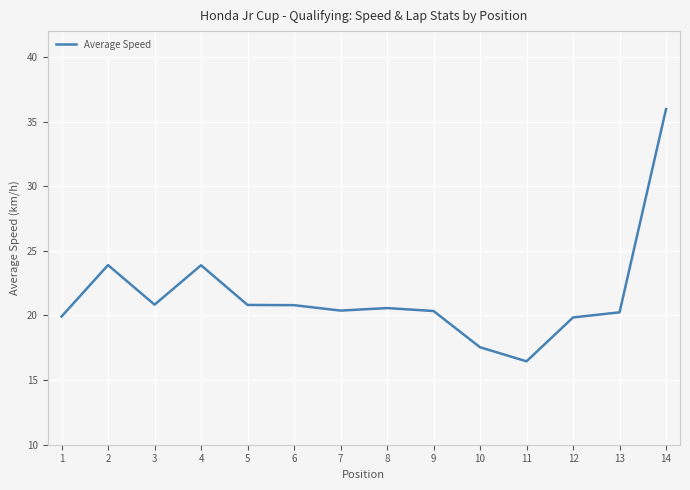

Is it true that the value at 10 is 17.5?

True